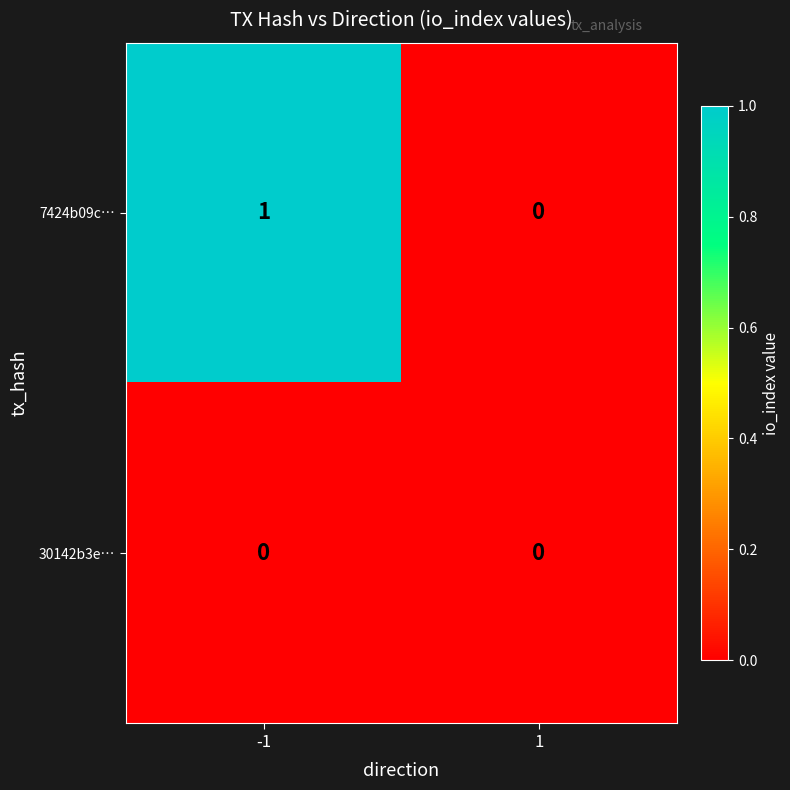

Is the value of 30142b3e… at -1 greater than the value of 7424b09c… at -1?

No